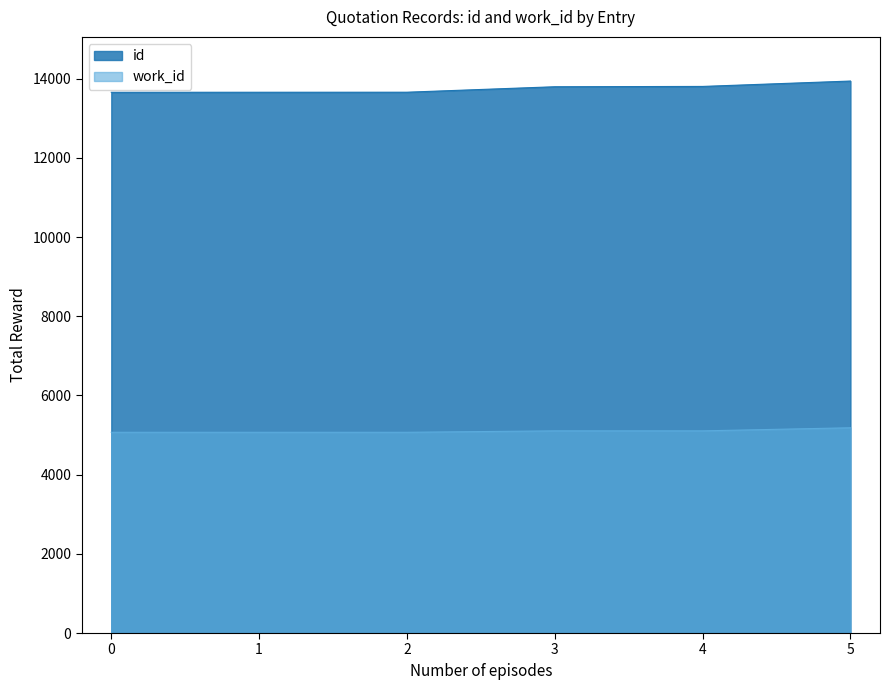

List the series in order of their peak value, lowest first.

work_id, id